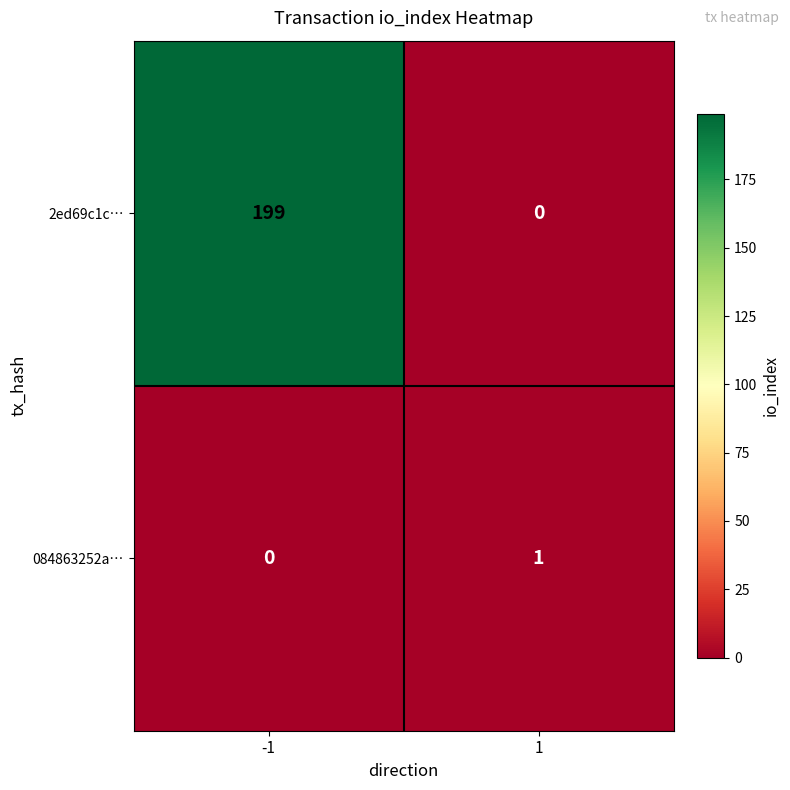

What is the sum of the 2ed69c1c… values at 1 and -1?

199